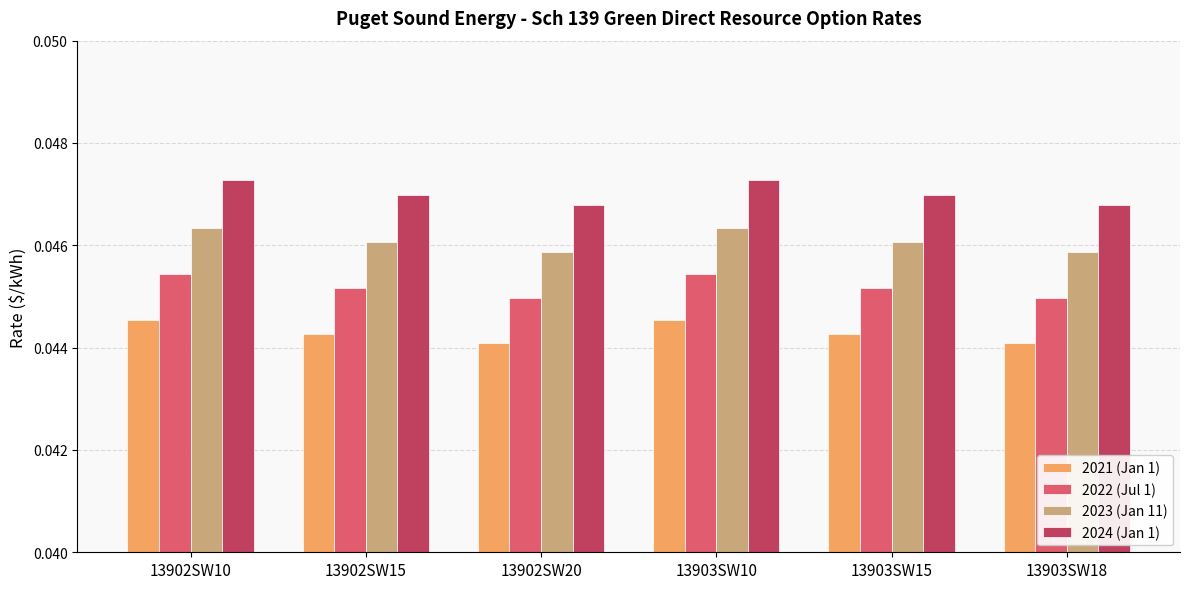

Which series has the largest total across all categories?

2024 (Jan 1)